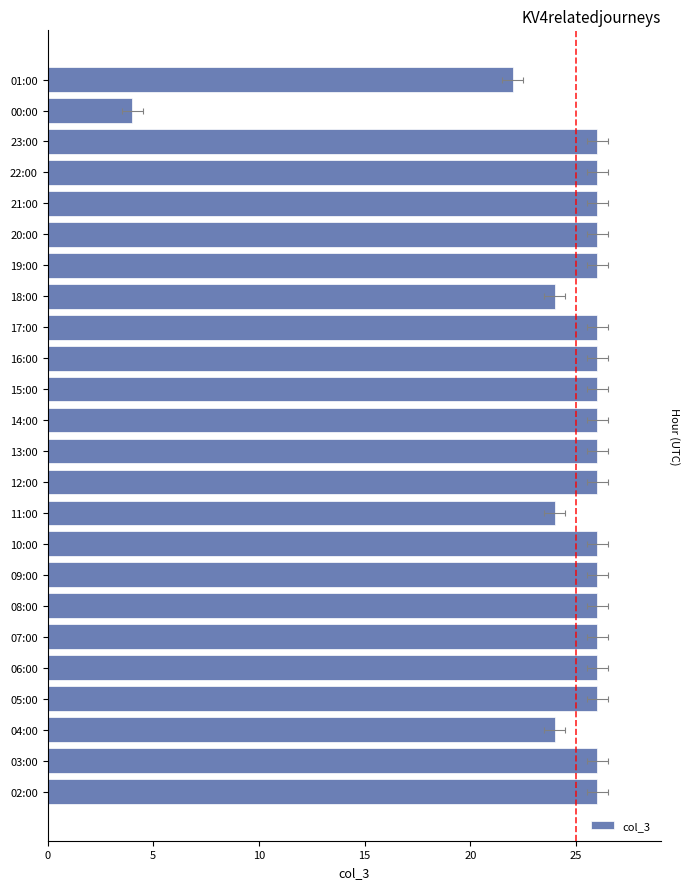

What is the ratio of the value at 06:00 to the value at 19:00?

1.0